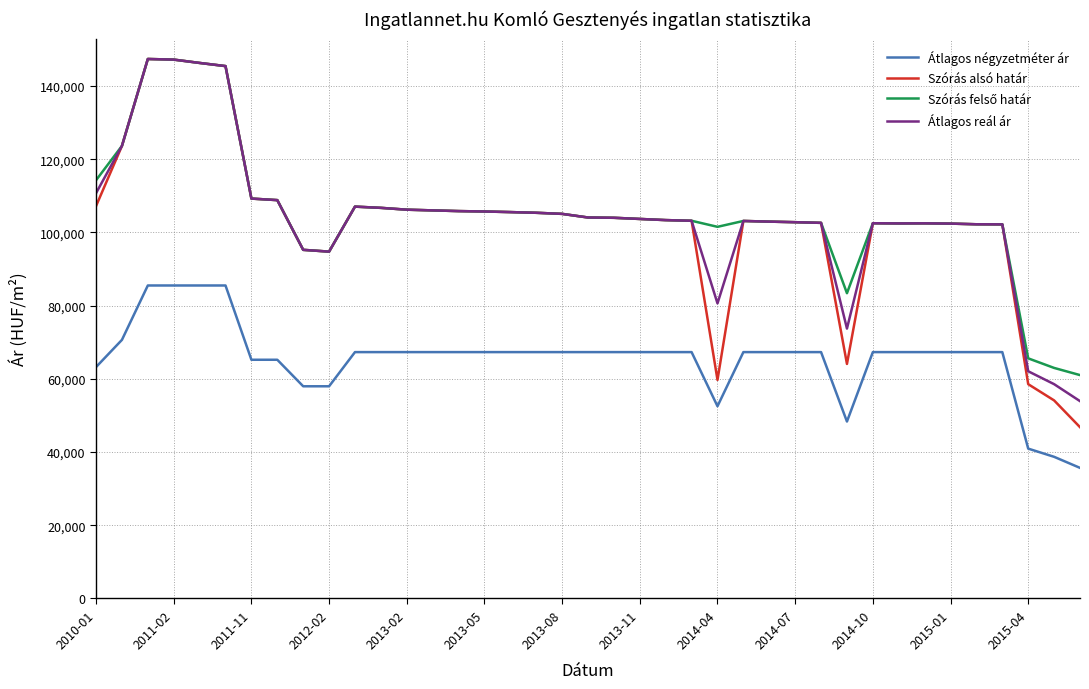

What is the average value of the Szórás alsó határ series?

102722